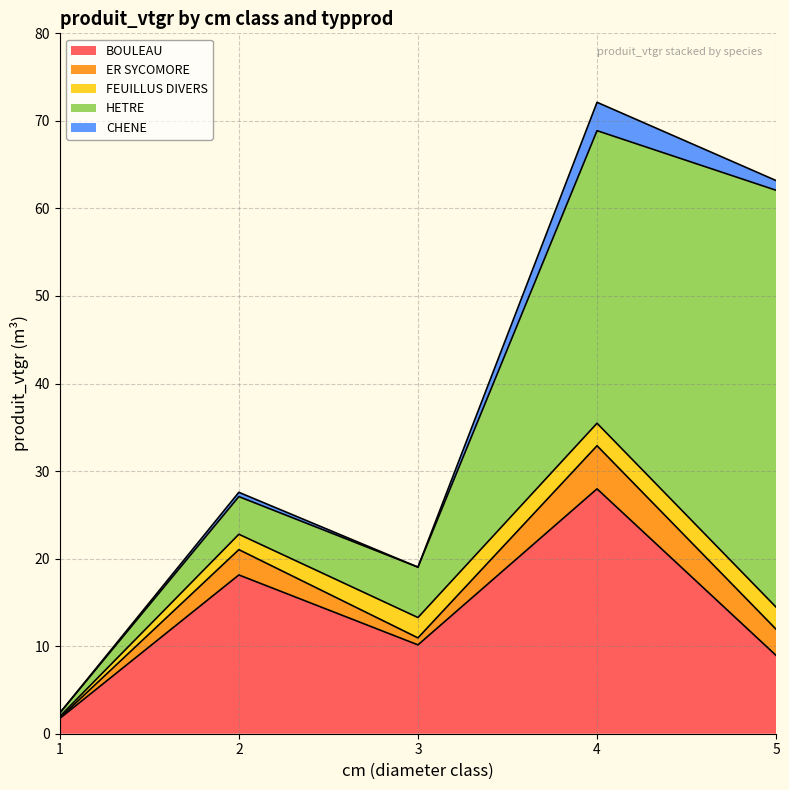

Reading right to left, transcribe all the data shown in this chart.

BOULEAU: 5=8.9	4=28.0	3=10.2	2=18.1	1=1.7
ER SYCOMORE: 5=3.0	4=4.9	3=0.8	2=2.9	1=0.1
FEUILLUS DIVERS: 5=2.5	4=2.6	3=2.3	2=1.8	1=0.2
HETRE: 5=47.6	4=33.4	3=5.8	2=4.3	1=0.4
CHENE: 5=1.1	4=3.2	3=0.0	2=0.5	1=0.0